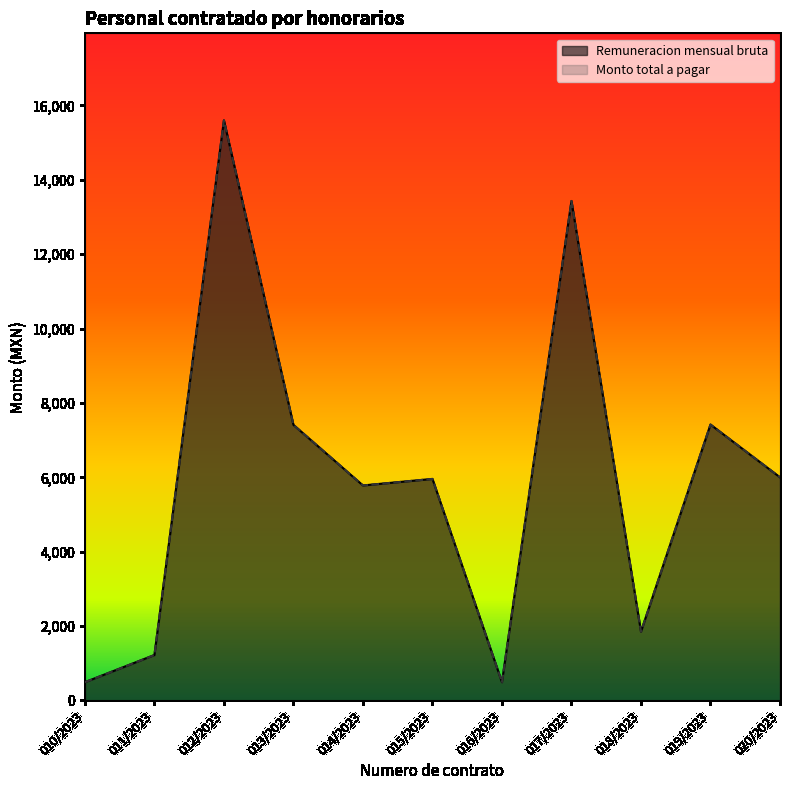

How many values in the Monto total a pagar series are below 5957?

5